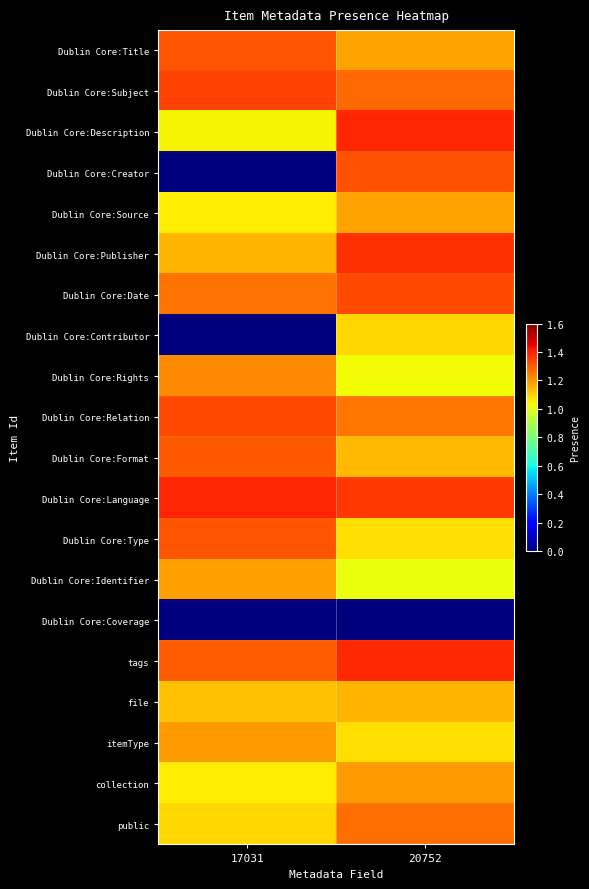

Reading left to right, what are all the values shown in this chart?

Dublin Core:Title: 17031=1.3	20752=1.2
Dublin Core:Subject: 17031=1.3	20752=1.3
Dublin Core:Description: 17031=1.0	20752=1.4
Dublin Core:Creator: 17031=0.0	20752=1.3
Dublin Core:Source: 17031=1.1	20752=1.2
Dublin Core:Publisher: 17031=1.1	20752=1.4
Dublin Core:Date: 17031=1.3	20752=1.3
Dublin Core:Contributor: 17031=0.0	20752=1.1
Dublin Core:Rights: 17031=1.2	20752=1.0
Dublin Core:Relation: 17031=1.3	20752=1.3
Dublin Core:Format: 17031=1.3	20752=1.1
Dublin Core:Language: 17031=1.4	20752=1.4
Dublin Core:Type: 17031=1.3	20752=1.1
Dublin Core:Identifier: 17031=1.2	20752=1.0
Dublin Core:Coverage: 17031=0.0	20752=0.0
tags: 17031=1.3	20752=1.4
file: 17031=1.1	20752=1.1
itemType: 17031=1.2	20752=1.1
collection: 17031=1.1	20752=1.2
public: 17031=1.1	20752=1.3